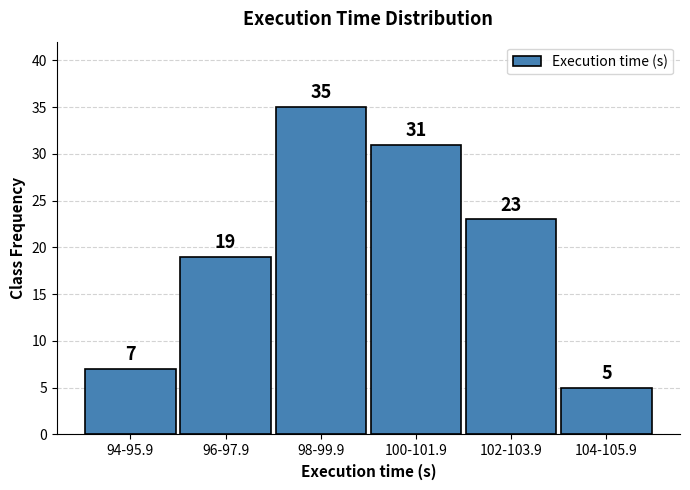

Reading left to right, what are all the values shown in this chart?

7	19	35	31	23	5